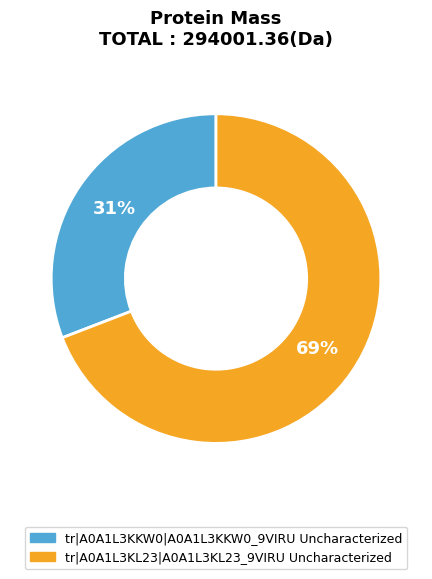

To the nearest percent, what is the average slice percentage?

50%